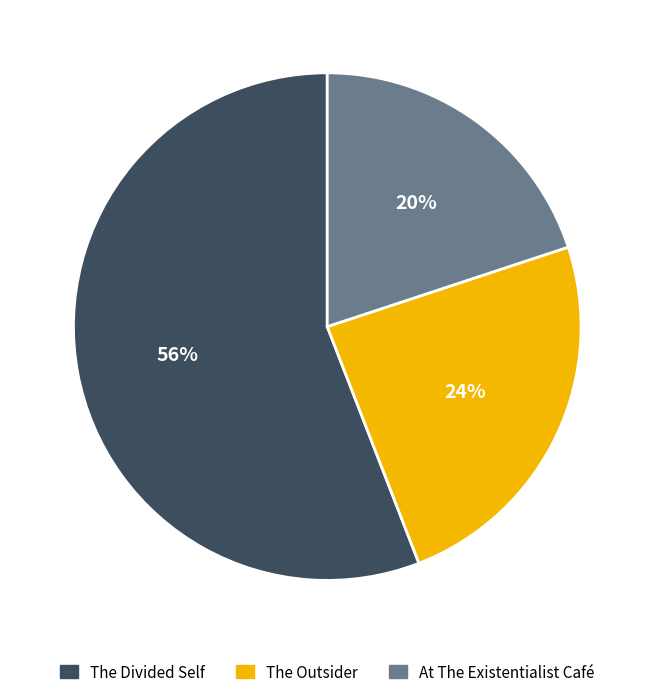

True or false: The Divided Self accounts for 56% of the total.

True